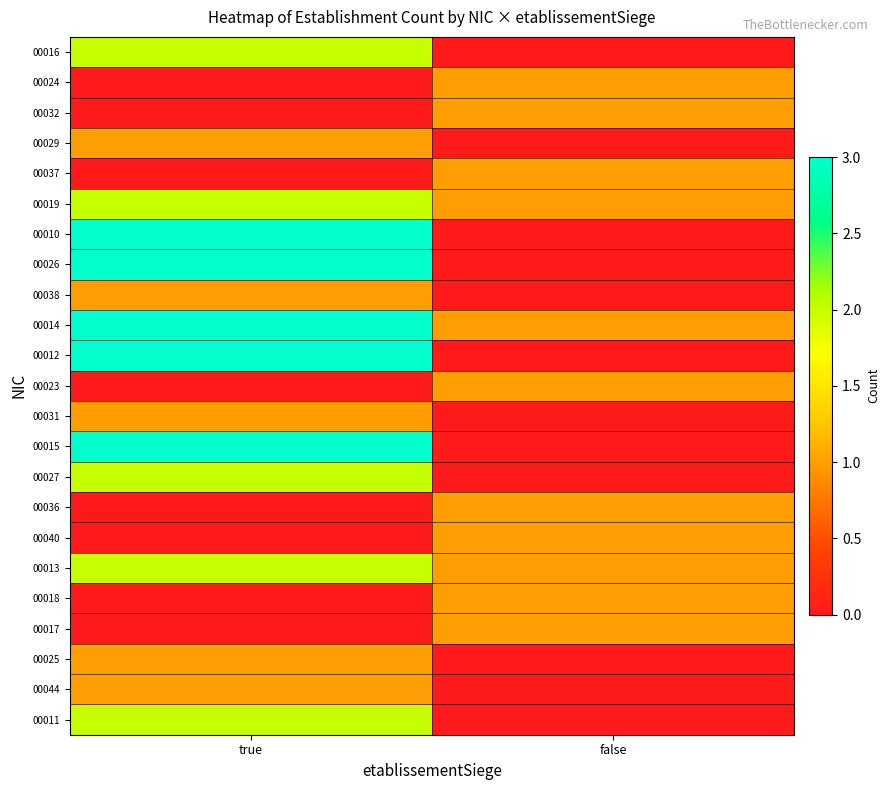

What is the spread (max minus min) of values at true?

3